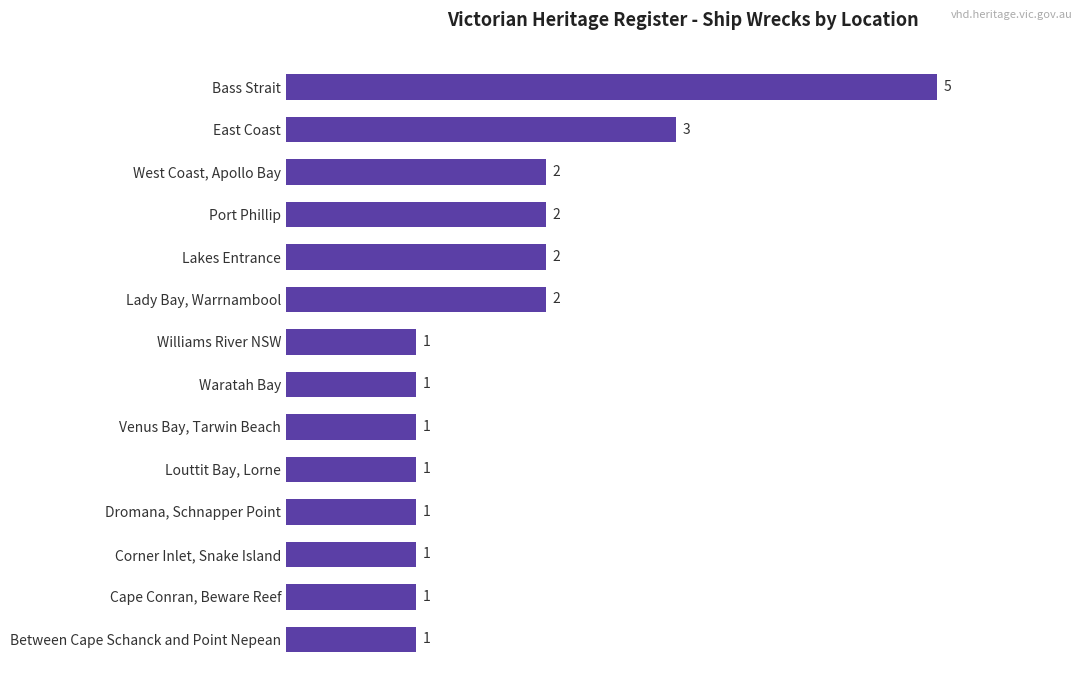

What is the difference between the maximum and minimum values?

4